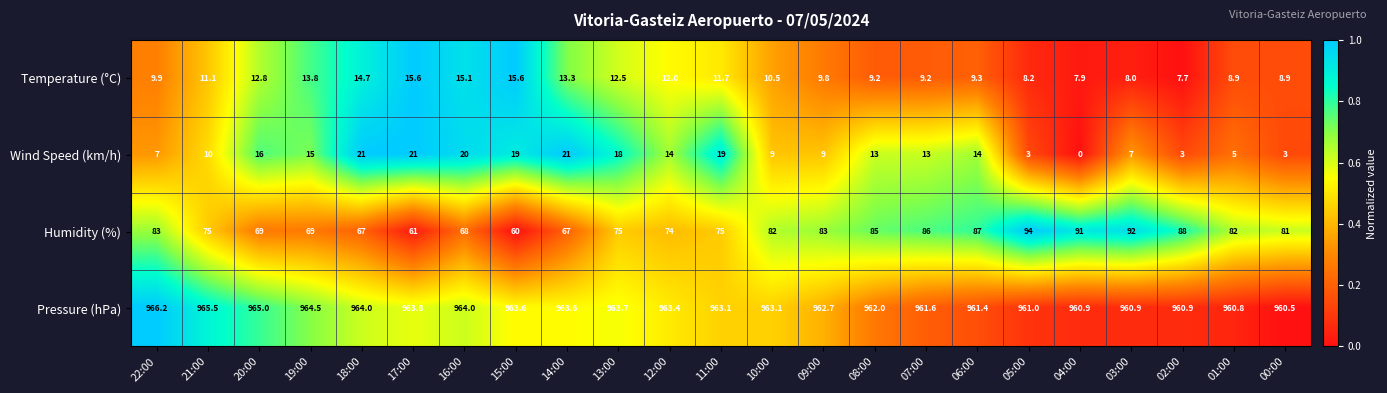

What is the difference between the highest and lowest values at 14:00?

950.3